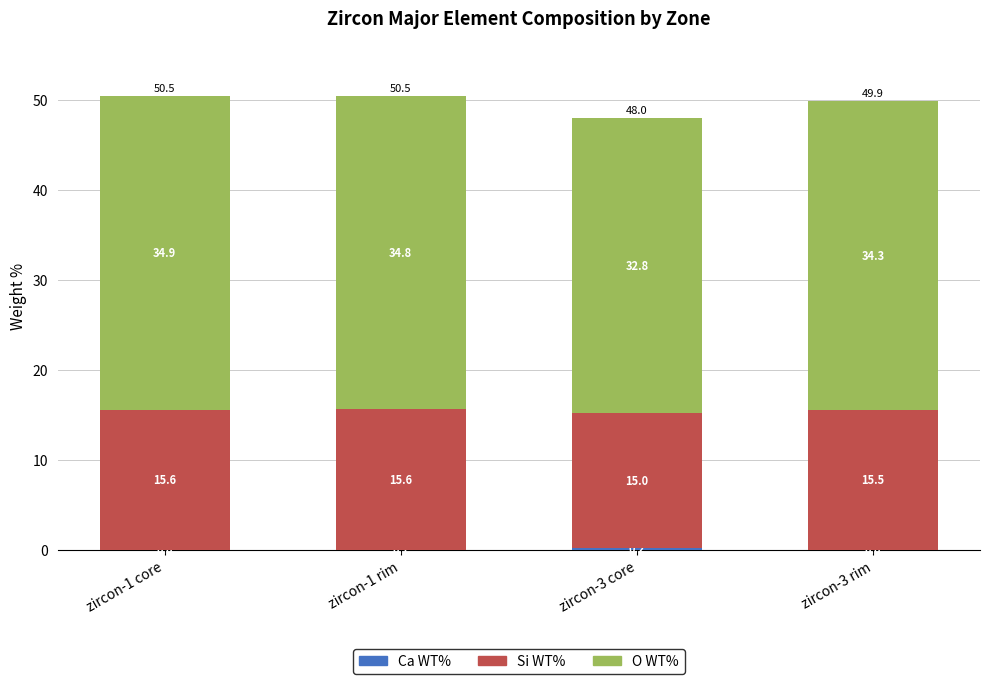

What is the total value across all series at zircon-3 core?

48.0